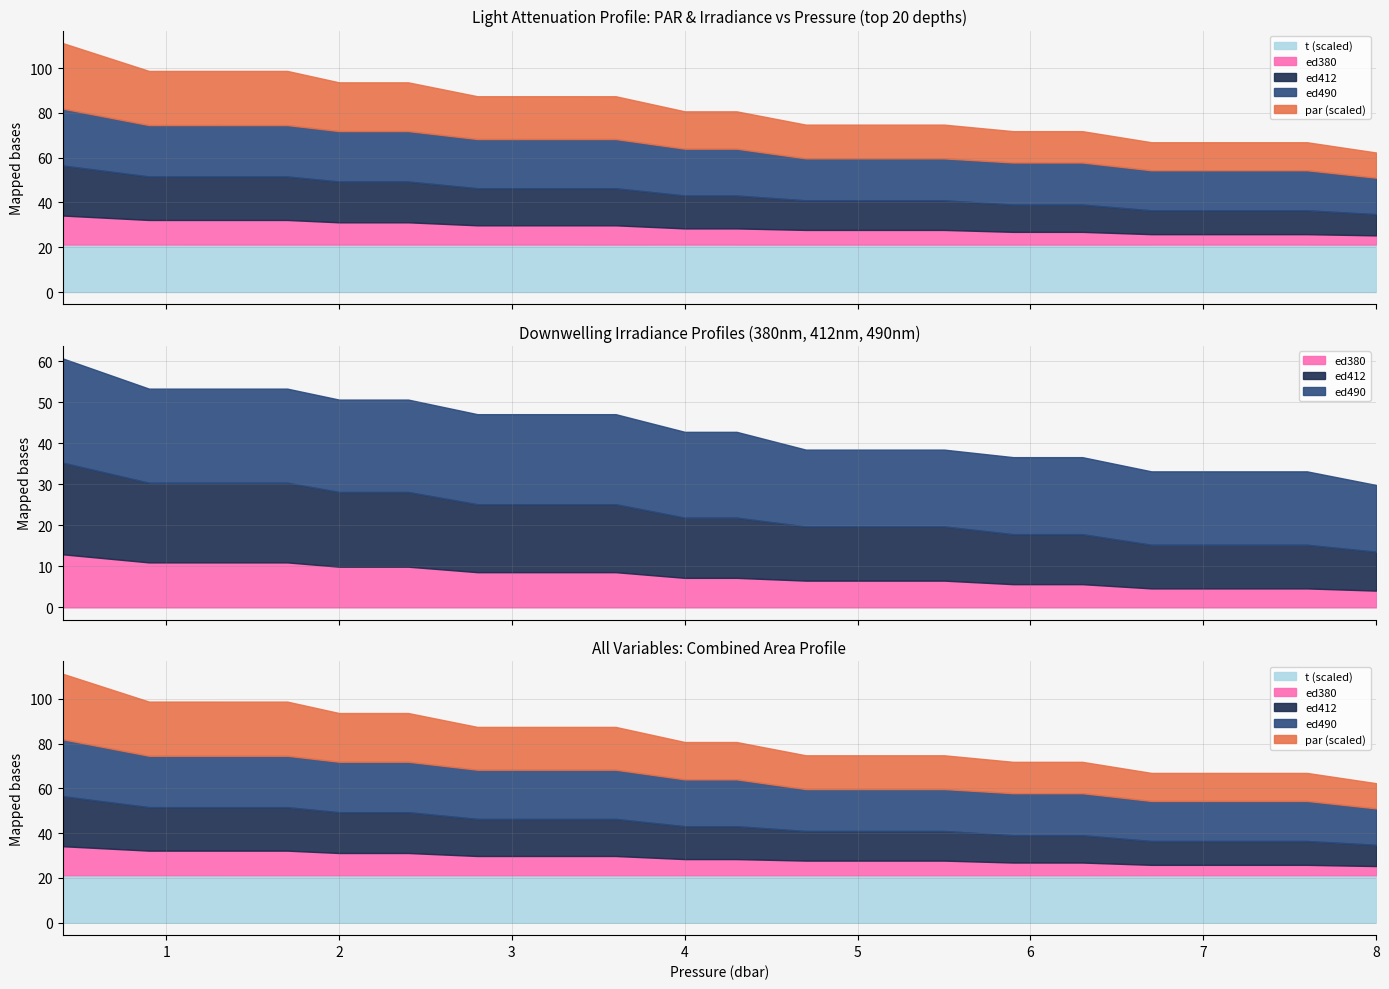

What is the smallest value displayed?

4.1